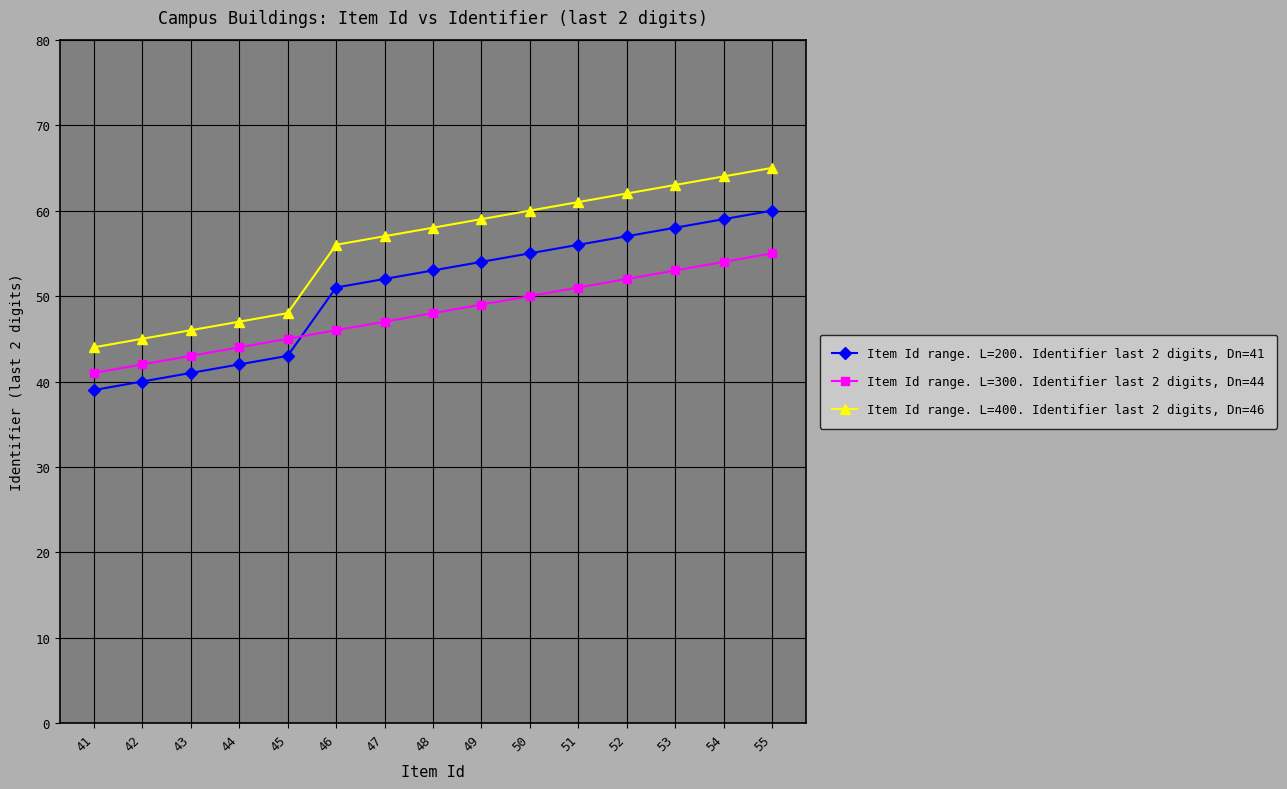

Reading right to left, extract all data points from this chart.

Item Id range. L=200. Identifier last 2 digits, Dn=41: 60	59	58	57	56	55	54	53	52	51	43	42	41	40	39
Item Id range. L=300. Identifier last 2 digits, Dn=44: 55	54	53	52	51	50	49	48	47	46	45	44	43	42	41
Item Id range. L=400. Identifier last 2 digits, Dn=46: 65	64	63	62	61	60	59	58	57	56	48	47	46	45	44